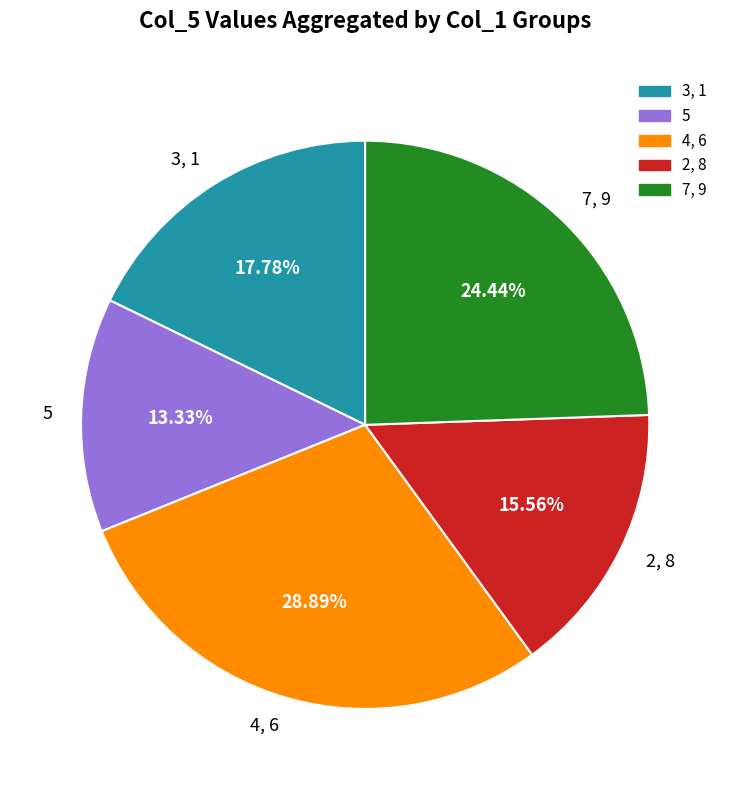

Does any single category account for the majority?

No